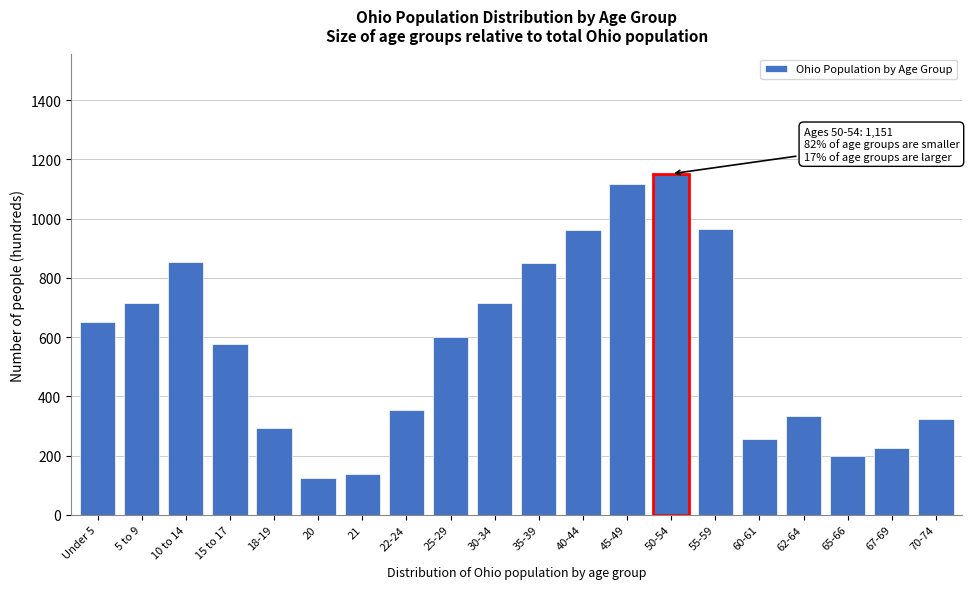

Which category has the highest value across all series?

50-54